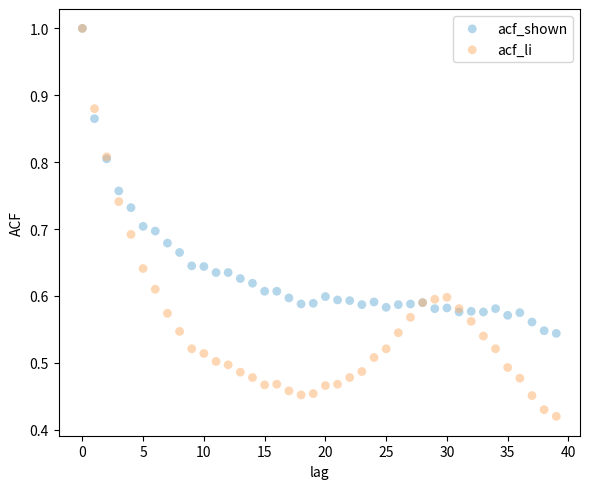

Which series contains the lowest Y value?

acf_li